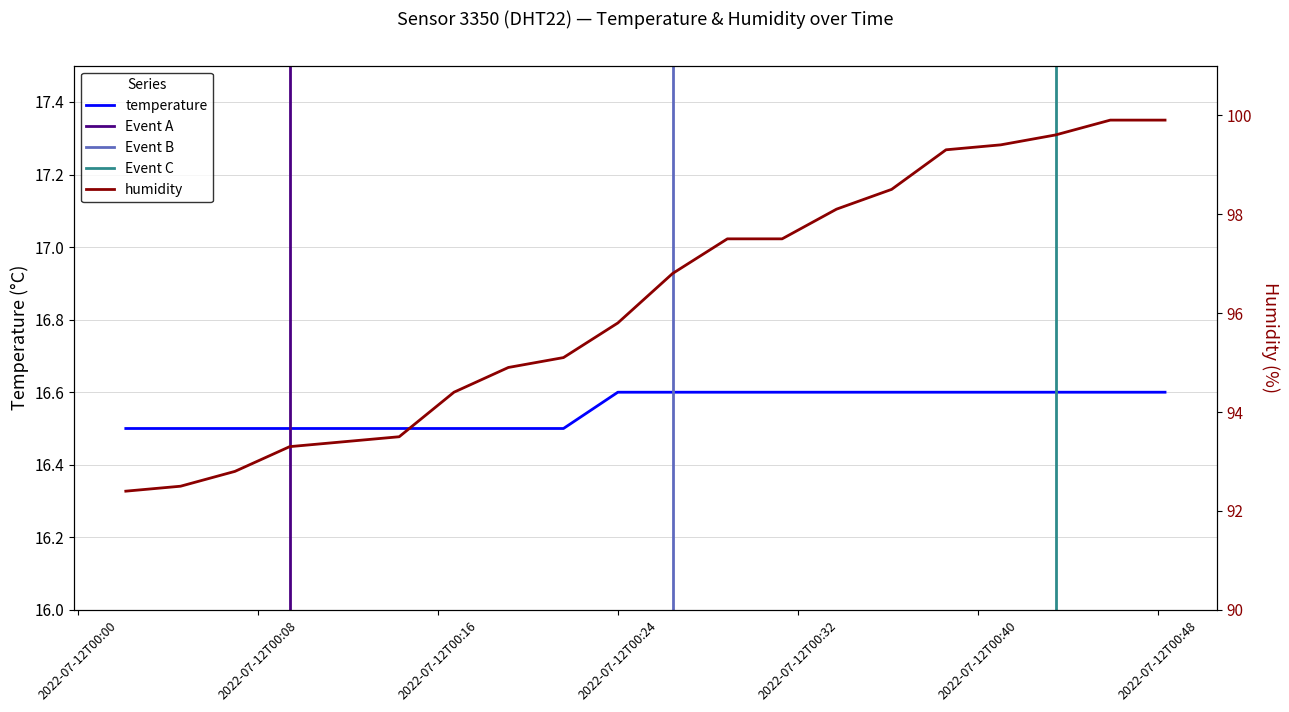

What is the minimum value for temperature?

16.5